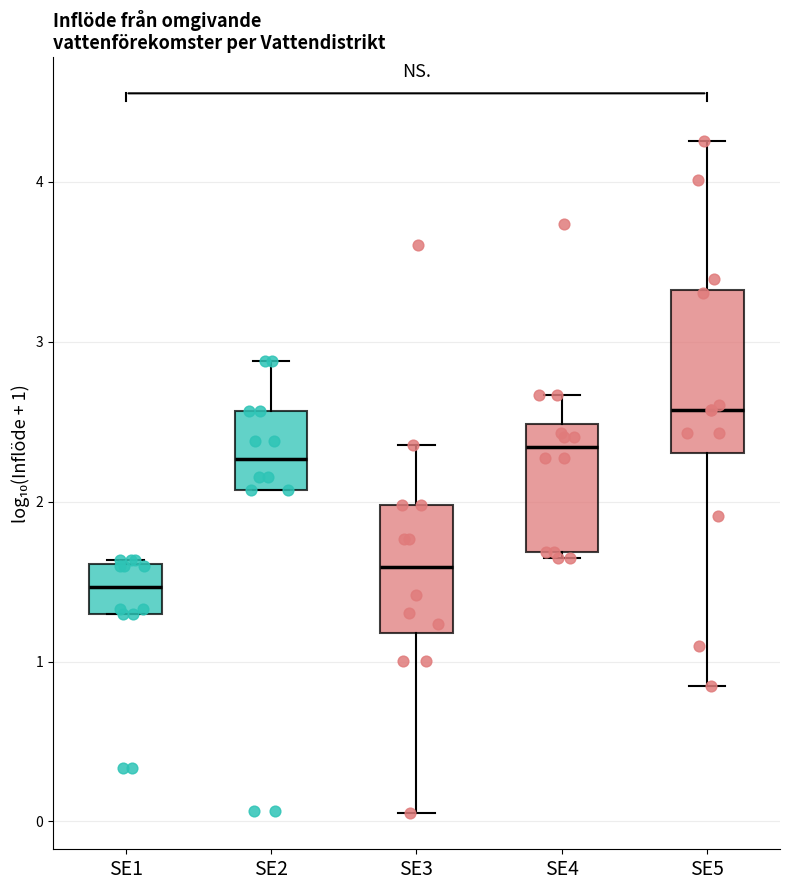

Reading left to right, transcribe this box plot: for each box, give where its median line is, the range the box spans, and where its two whiskers end, as read against the y-axis. The values are not printed on the chart, so give them approximately, as read against the axis.

SE1: median 1.5, box 1.3 to 1.6, whiskers 1.3 to 1.6
SE2: median 2.3, box 2.1 to 2.6, whiskers 2.1 to 2.9
SE3: median 1.6, box 1.2 to 2.0, whiskers 0.1 to 2.4
SE4: median 2.3, box 1.7 to 2.5, whiskers 1.6 to 2.7
SE5: median 2.6, box 2.3 to 3.3, whiskers 0.8 to 4.3